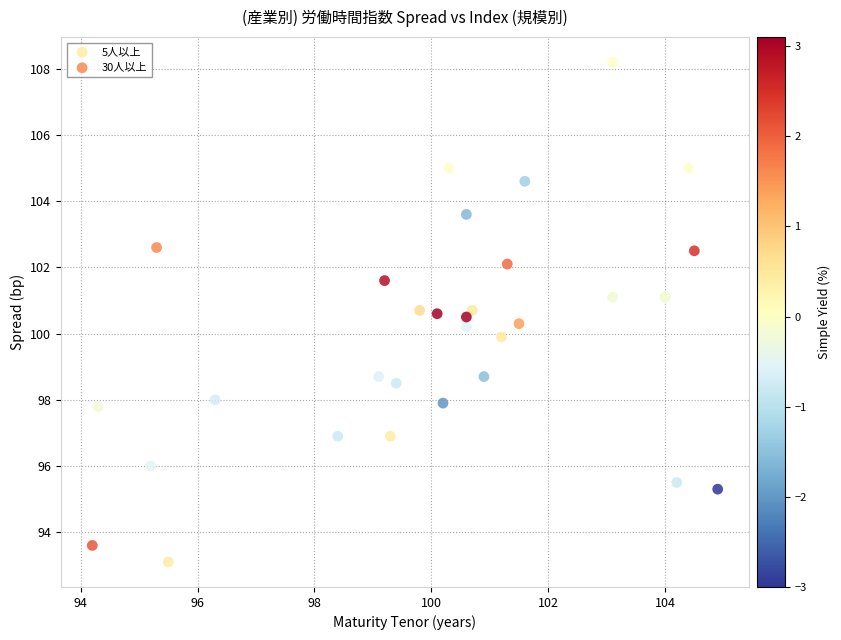

Which series contains the highest Y value?

30人以上